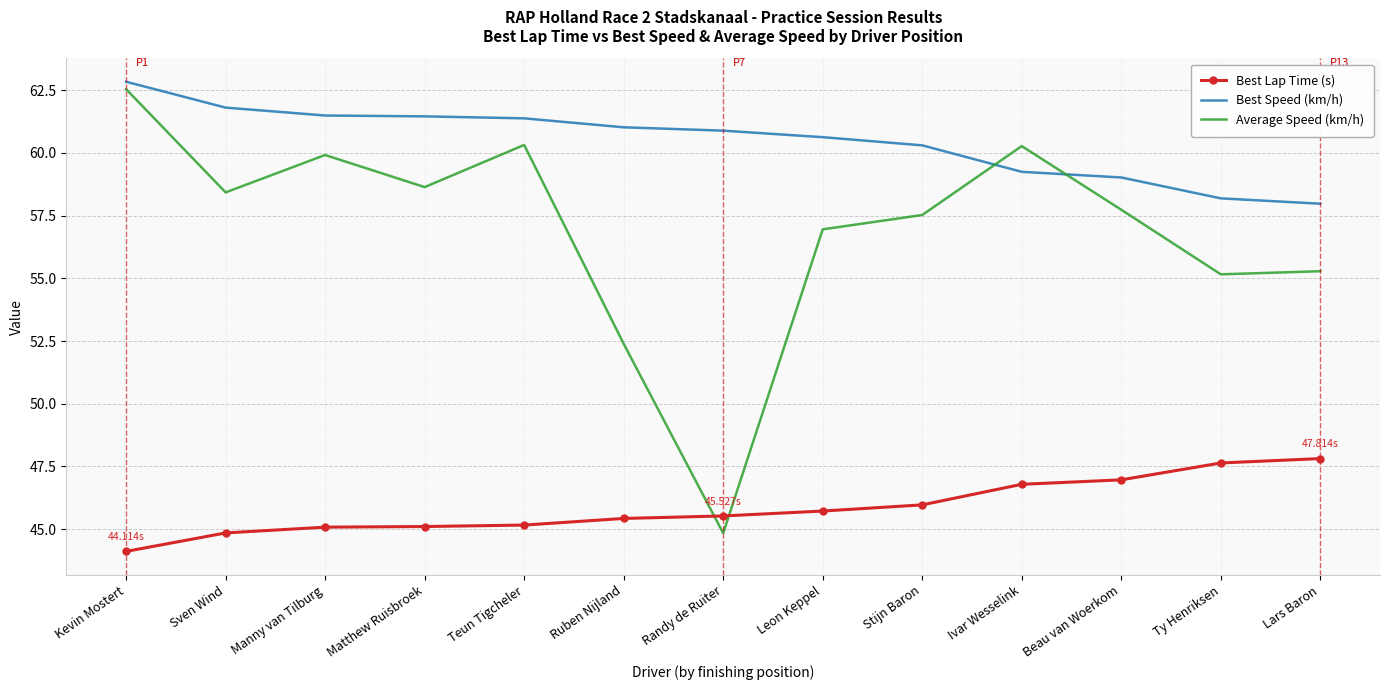

After their last crossing, which series has the higher values: Average Speed (km/h) or Best Speed (km/h)?

Best Speed (km/h)